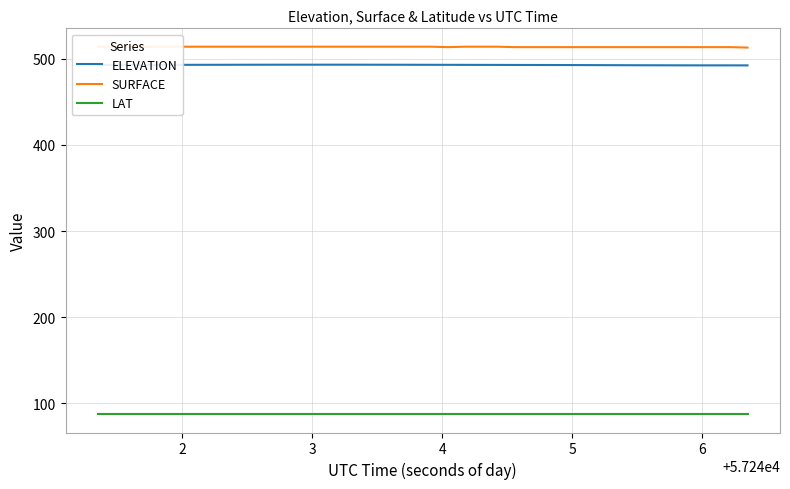

True or false: ELEVATION and LAT cross at least once.

False